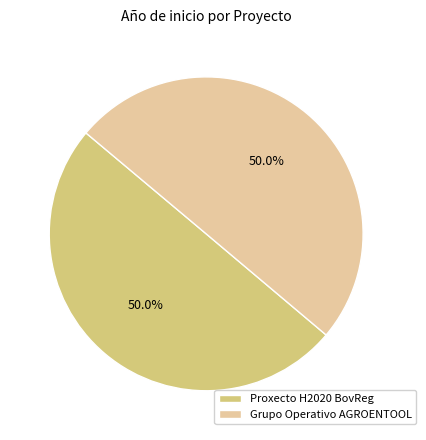

True or false: Proxecto H2020 BovReg accounts for 56% of the total.

False